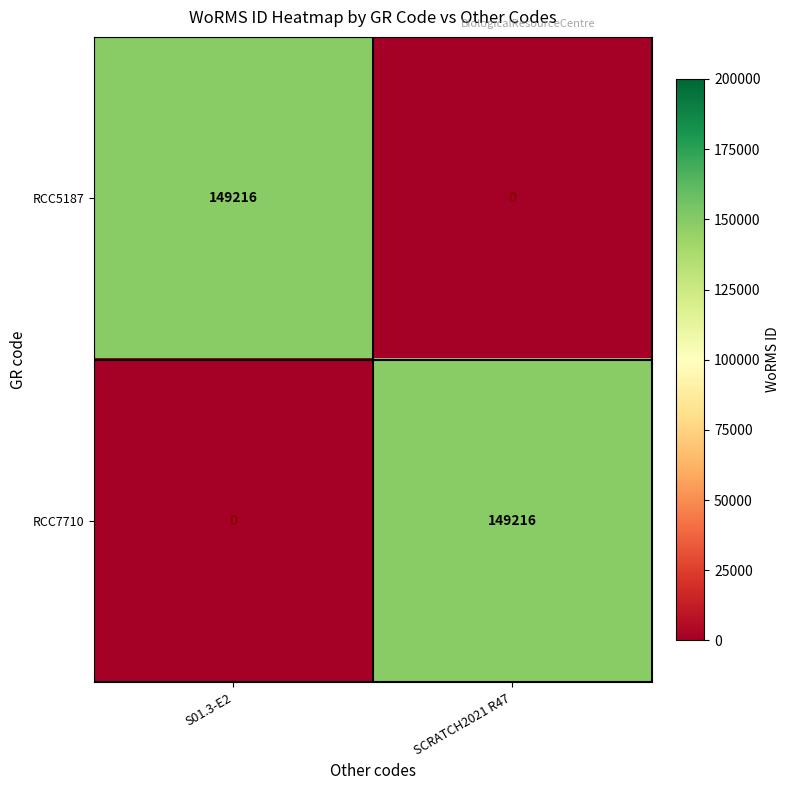

Reading right to left, list all the values displayed in this chart.

RCC5187: SCRATCH2021 R47=0	S01.3-E2=149216
RCC7710: SCRATCH2021 R47=149216	S01.3-E2=0